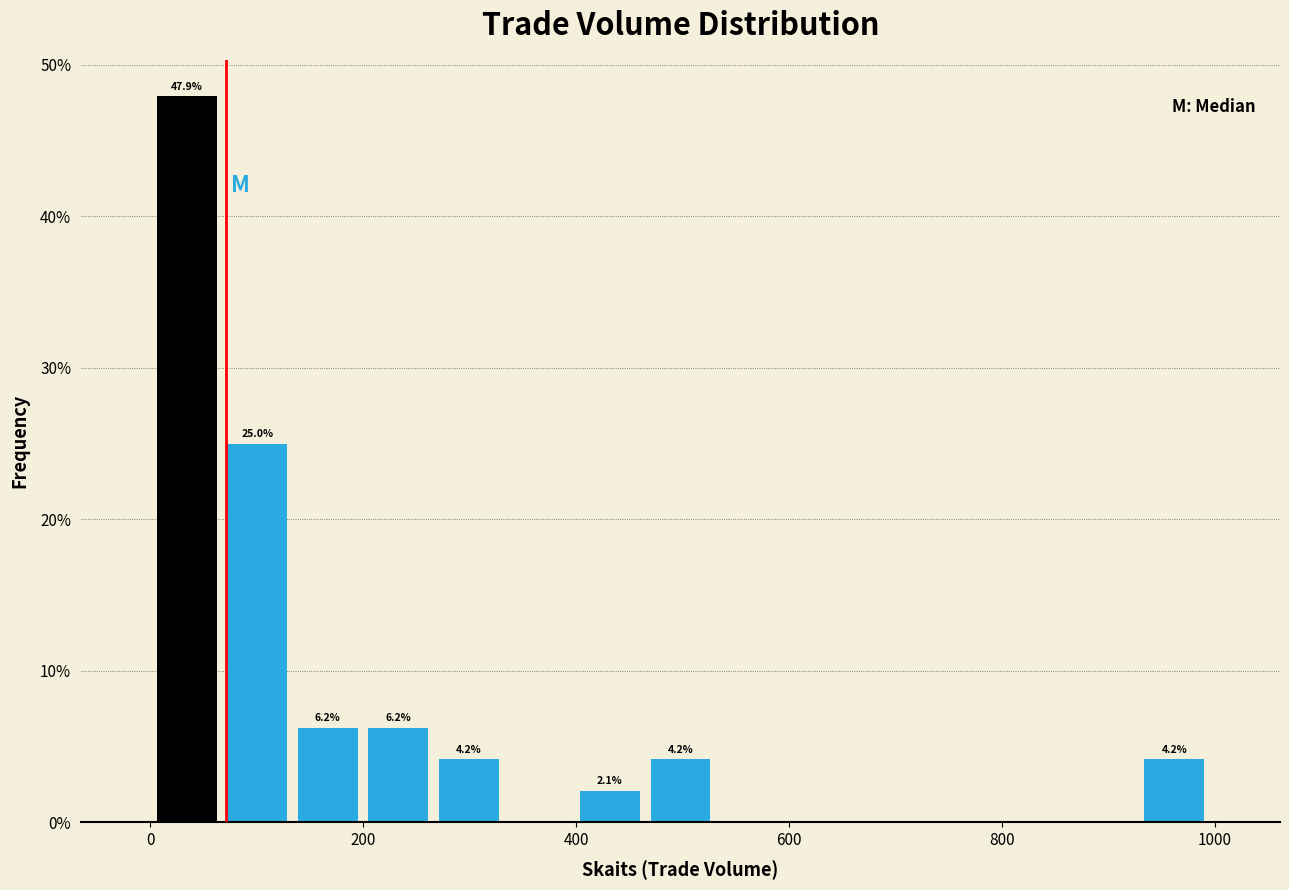

Around what value on the x-axis is the tallest bar? Give the approximate position of its centre, as read against the axis.

40